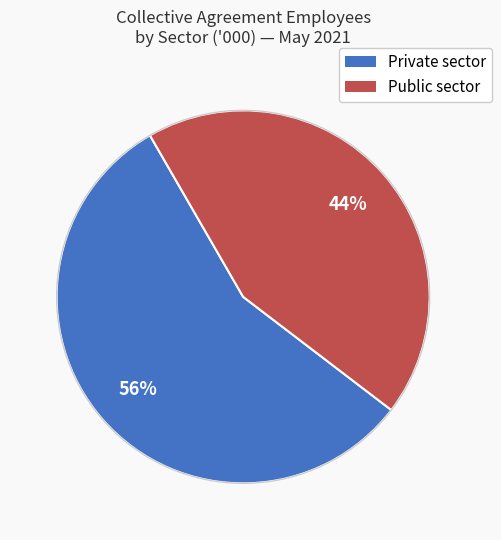

How many segments does this pie chart have?

2